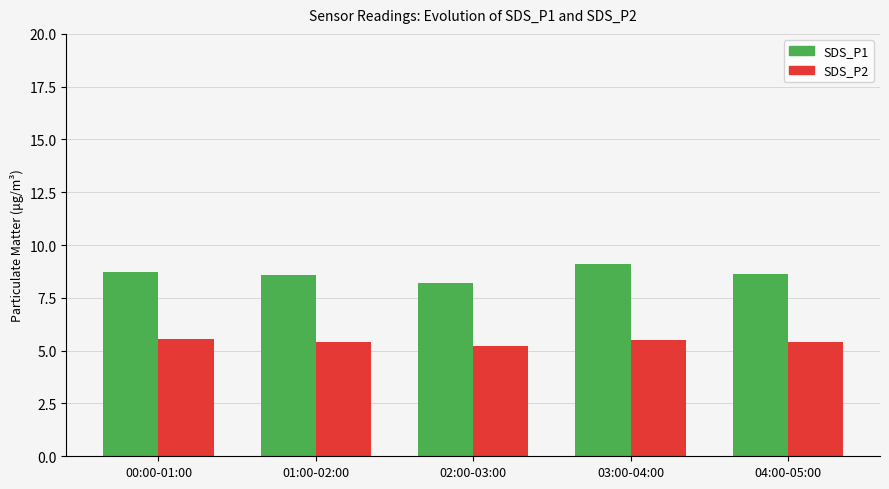

What is the label of the 3rd bar from the left?

02:00-03:00